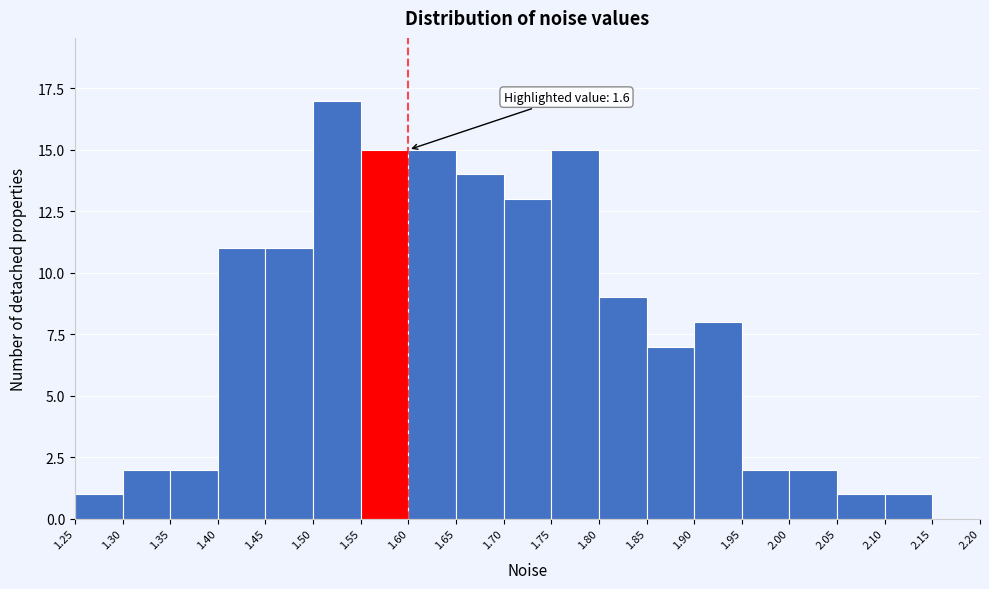

Over which range of the x-axis is the bar tallest?

1.50 to 1.55